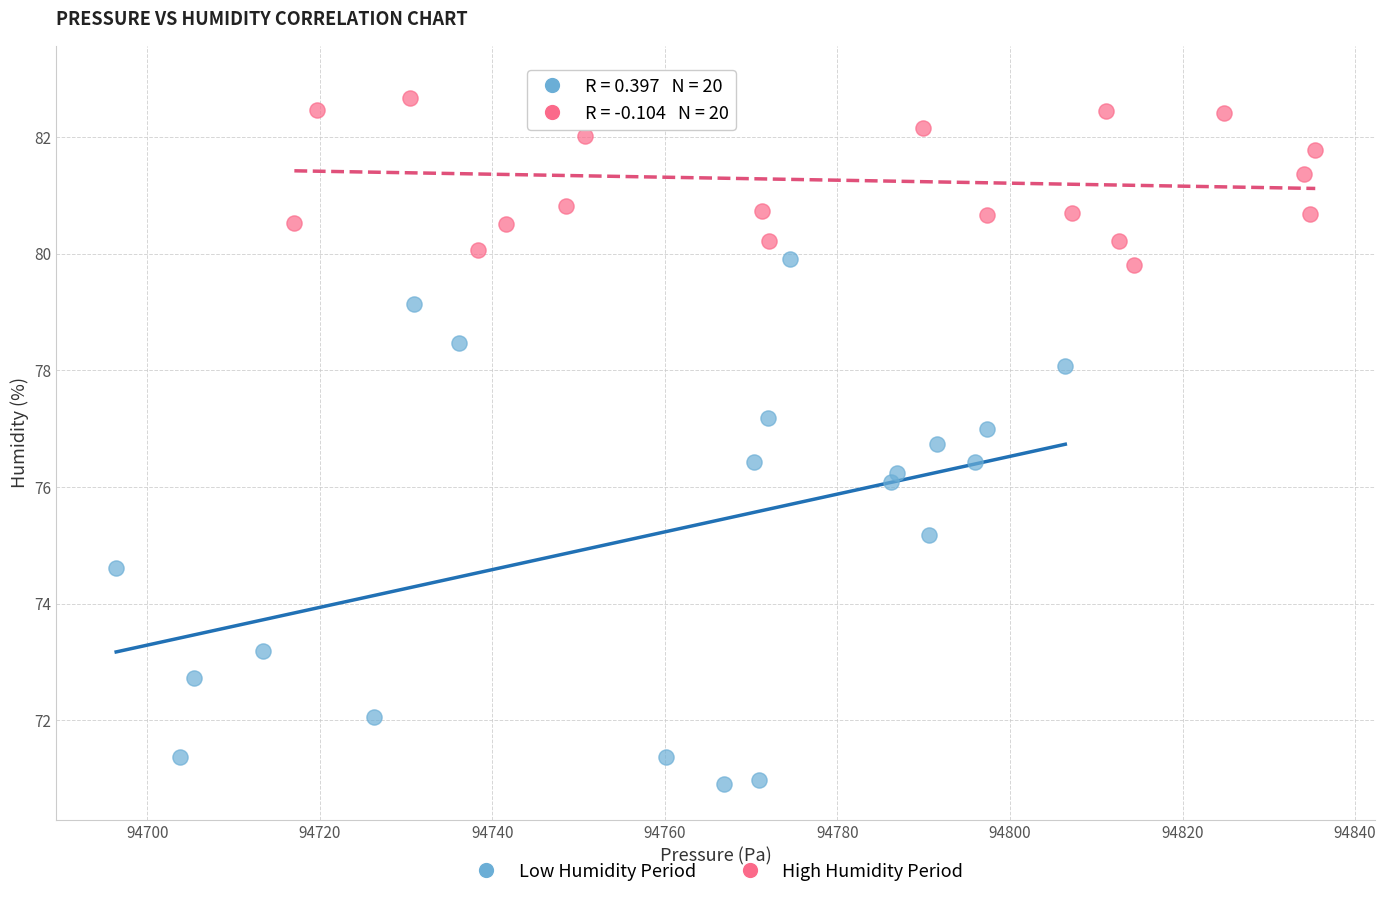

Which series reaches the maximum Y coordinate?

High Humidity Period